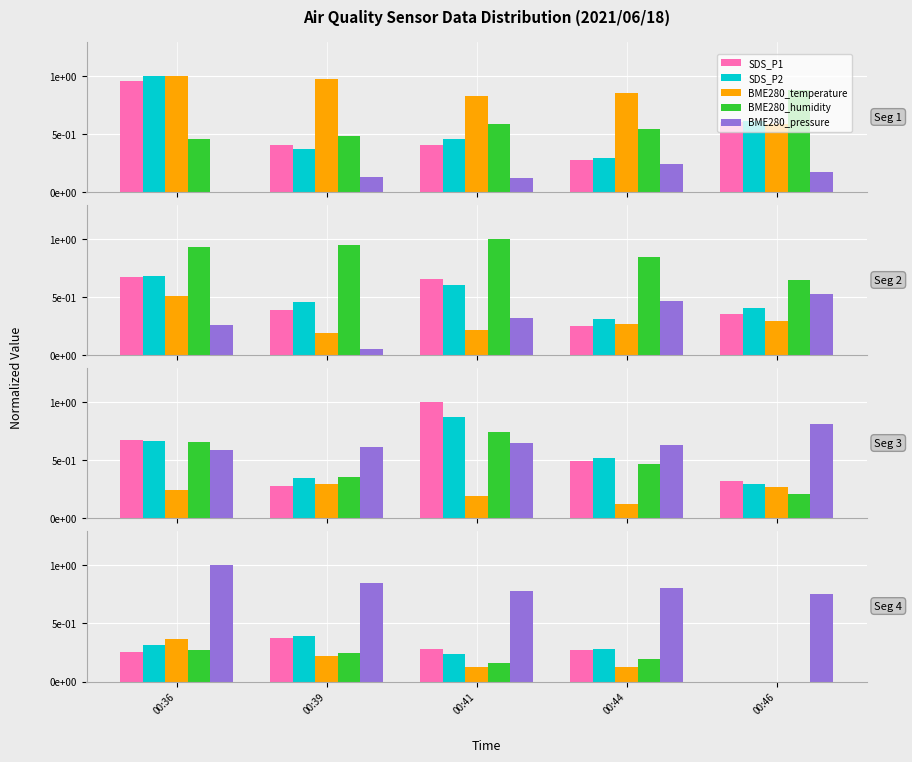

Rank the categories by BME280_humidity value from lowest to highest.

00:36, 00:39, 00:44, 00:41, 00:46